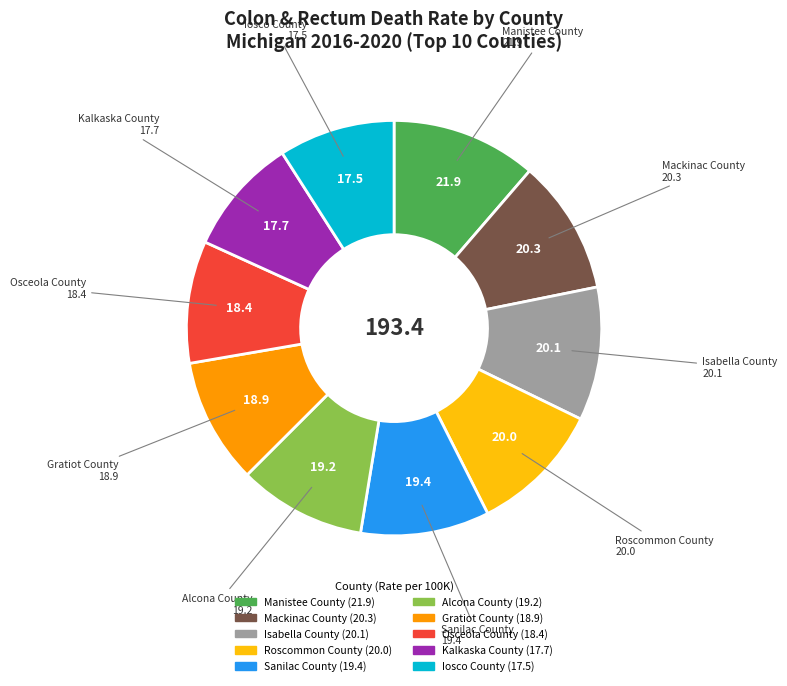

What is the ratio of the value at Manistee County to the value at Sanilac County?

1.1